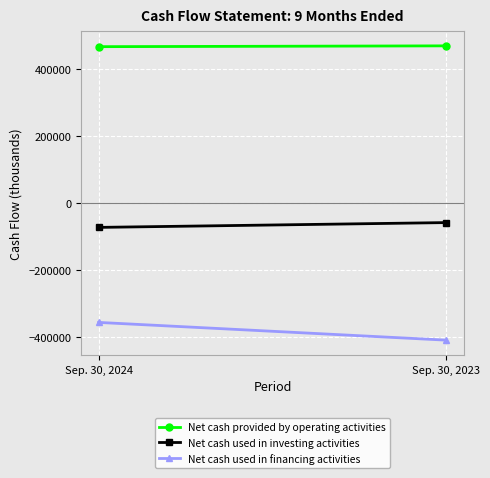

Which category has the lowest value in the Net cash used in investing activities series?

Sep. 30, 2024